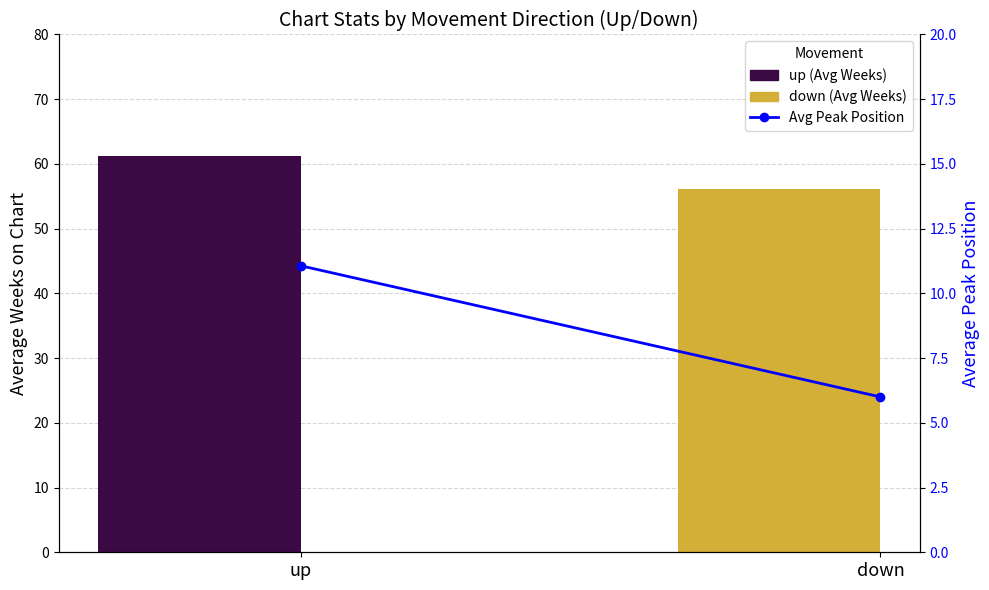

Is the value of Avg Weeks on Chart at up greater than the value of Avg Peak Position at down?

Yes